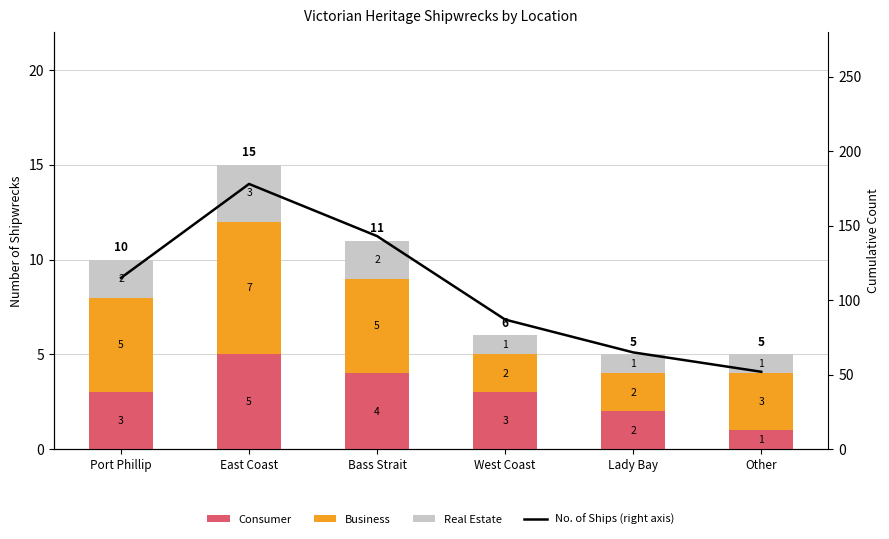

At which category is the sum across all series the highest?

East Coast